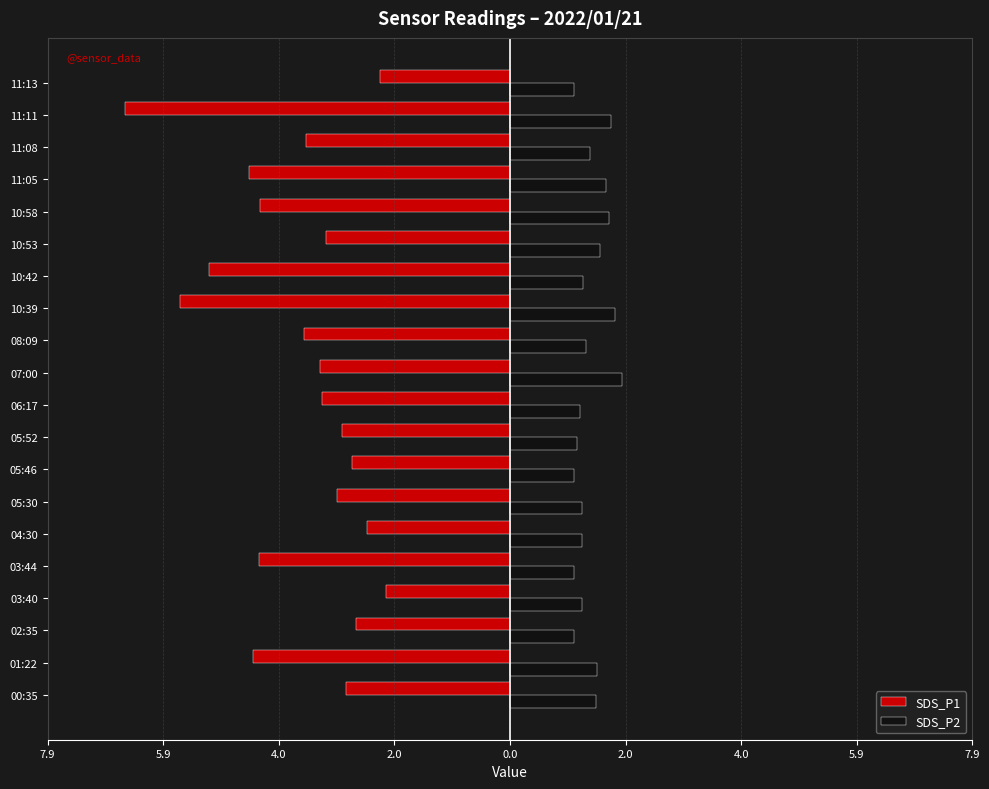

Where is SDS_P1 nearest to the value -4?

10:58